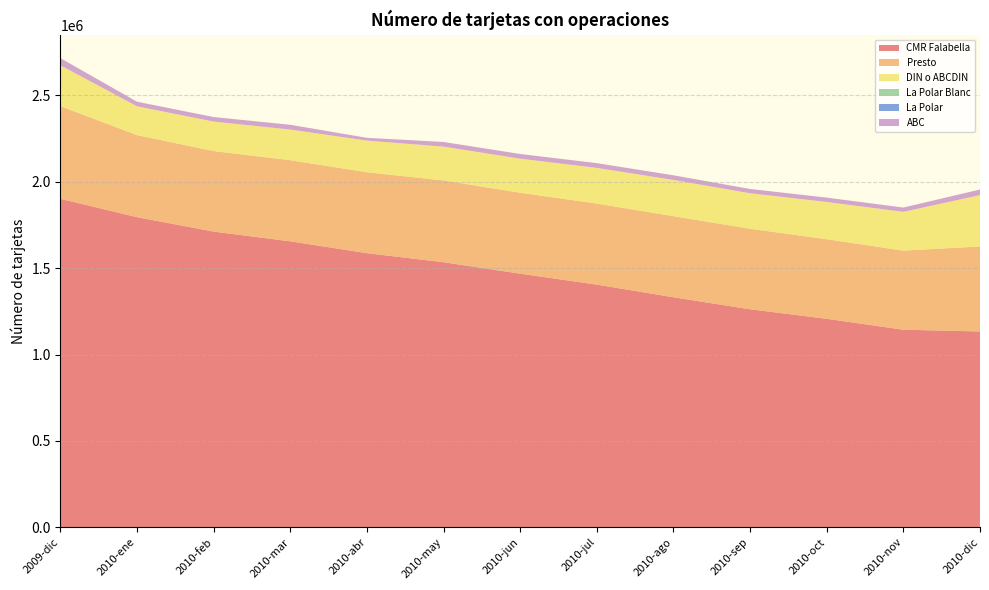

Reading left to right, extract all data points from this chart.

CMR Falabella: 2009-dic=1900763	2010-ene=1794585	2010-feb=1711210	2010-mar=1654911	2010-abr=1586250	2010-may=1533851	2010-jun=1467728	2010-jul=1404289	2010-ago=1331283	2010-sep=1261683	2010-oct=1206450	2010-nov=1143373	2010-dic=1133335
Presto: 2009-dic=536361	2010-ene=474775	2010-feb=466048	2010-mar=469400	2010-abr=468424	2010-may=473287	2010-jun=468241	2010-jul=469094	2010-ago=469162	2010-sep=465857	2010-oct=460602	2010-nov=457635	2010-dic=491843
DIN o ABCDIN: 2009-dic=236288	2010-ene=166869	2010-feb=170532	2010-mar=177295	2010-abr=183068	2010-may=195817	2010-jun=197150	2010-jul=206366	2010-ago=209617	2010-sep=205546	2010-oct=215440	2010-nov=224505	2010-dic=297070
La Polar Blanc: 2009-dic=0	2010-ene=0	2010-feb=0	2010-mar=0	2010-abr=0	2010-may=0	2010-jun=0	2010-jul=0	2010-ago=0	2010-sep=0	2010-oct=0	2010-nov=0	2010-dic=0
La Polar: 2009-dic=0	2010-ene=0	2010-feb=0	2010-mar=0	2010-abr=0	2010-may=0	2010-jun=0	2010-jul=0	2010-ago=0	2010-sep=0	2010-oct=0	2010-nov=0	2010-dic=0
ABC: 2009-dic=41489	2010-ene=26591	2010-feb=26204	2010-mar=27676	2010-abr=16082	2010-may=26910	2010-jun=27154	2010-jul=27509	2010-ago=26896	2010-sep=24817	2010-oct=25236	2010-nov=24880	2010-dic=32428